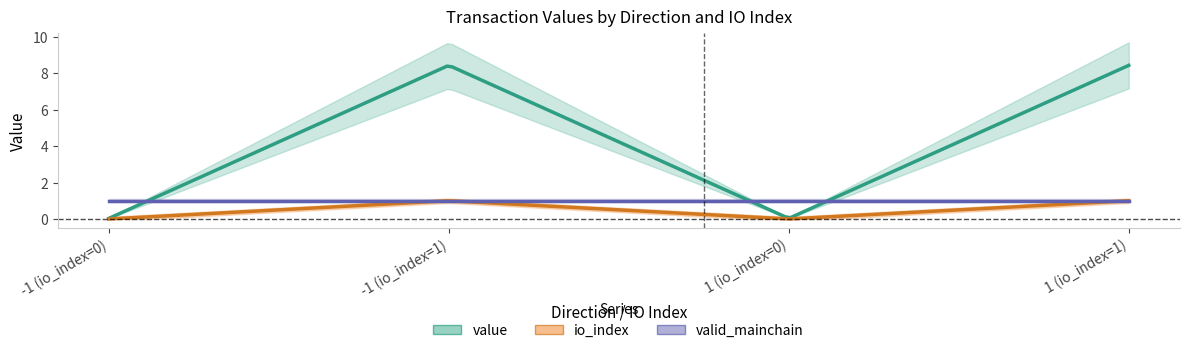

Between -1 (io_index=1) and 1 (io_index=0), which series saw the biggest shift?

value